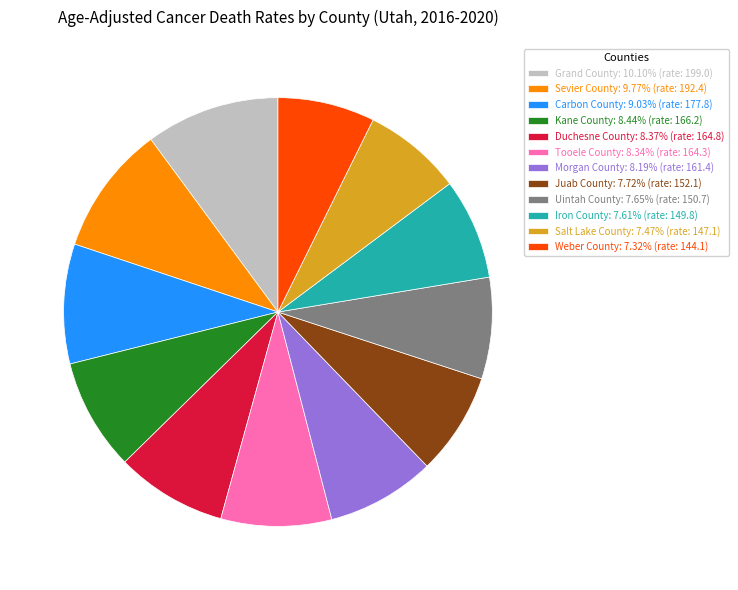

Which has a higher value, Sevier County or Uintah County?

Sevier County